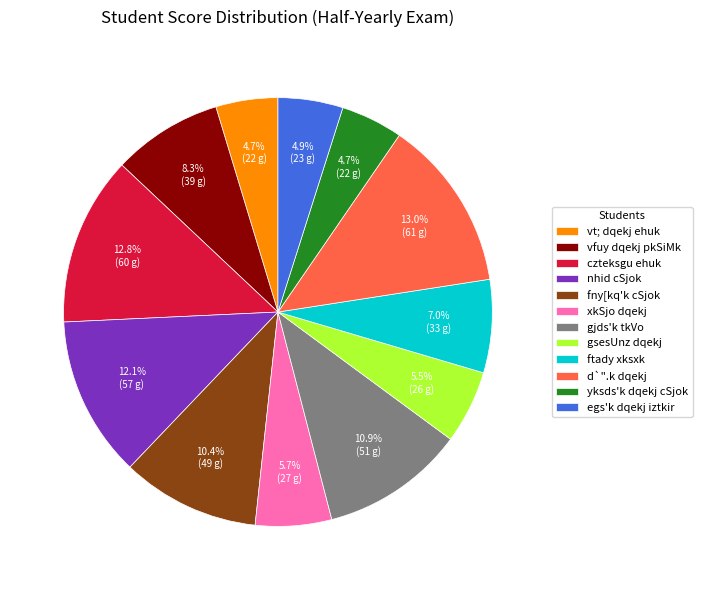

Approximately how many times larger is the value at czteksgu ehuk compared to d`".k dqekj?

1.0